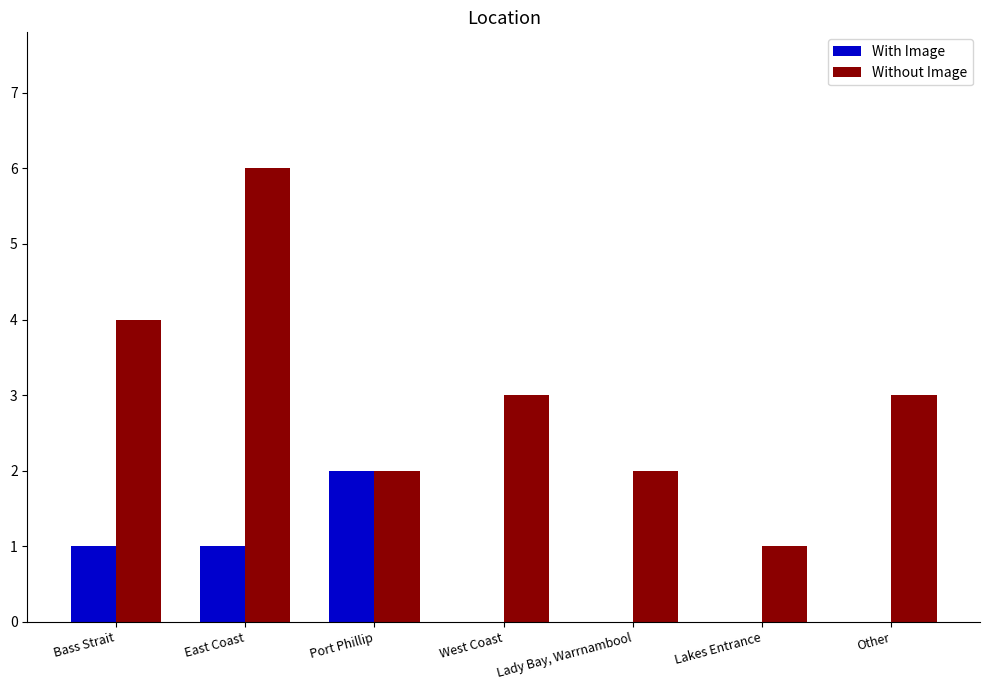

What is the sum of the Without Image values at Other and Port Phillip?

5